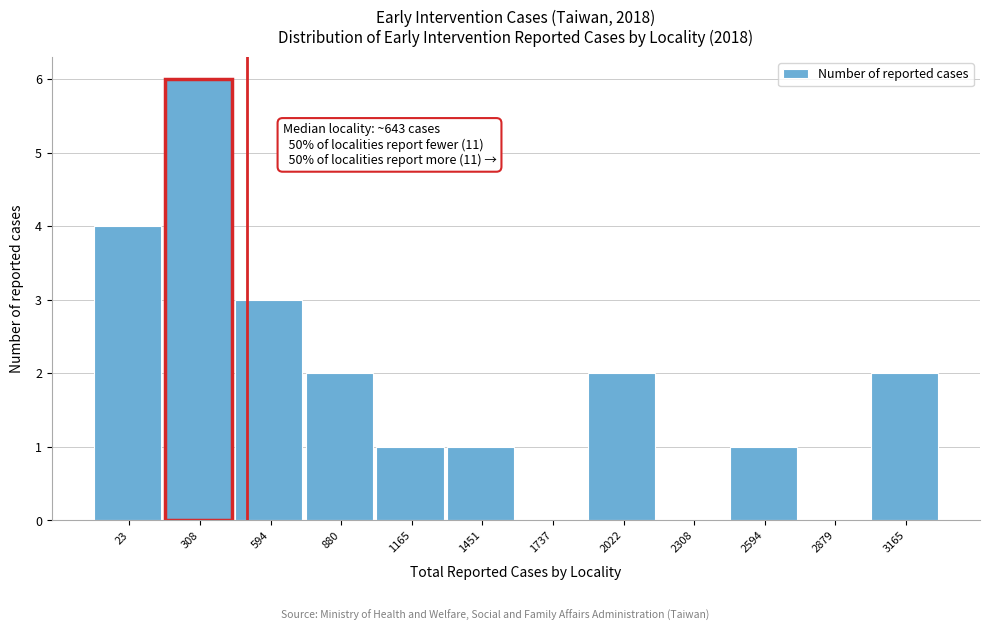

Reading left to right, what are all the values shown in this chart?

23=4	308=6	594=3	880=2	1165=1	1451=1	1737=0	2022=2	2308=0	2594=1	2879=0	3165=2